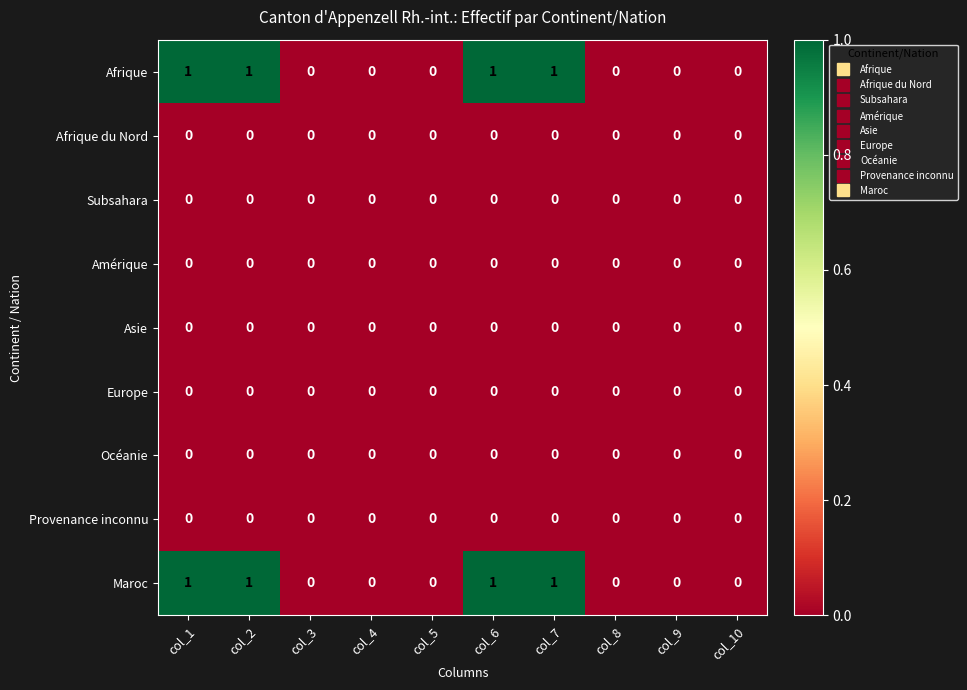

True or false: Afrique has a value of 2 at col_2.

False